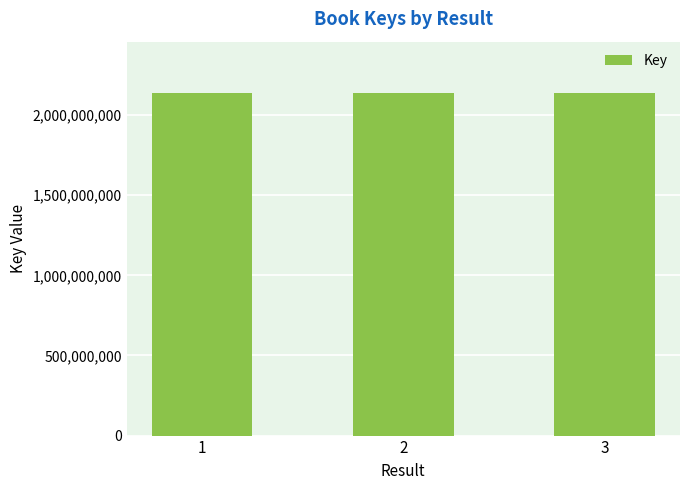

What is the value of the 2nd bar from the left?

2137680546